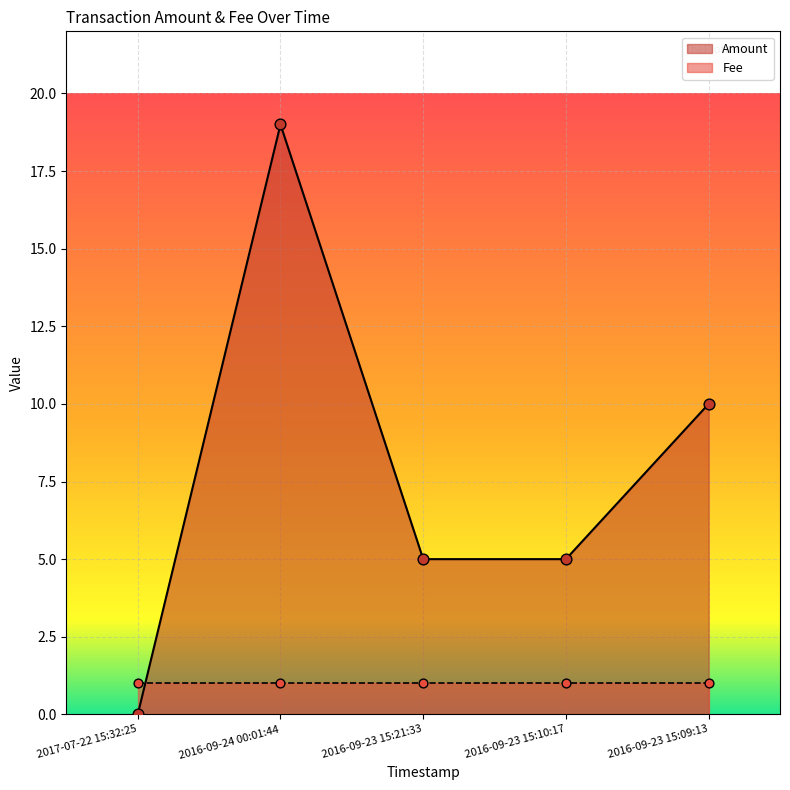

What is the change in value from 2017-07-22 15:32:25 to 2016-09-23 15:21:33?

+5